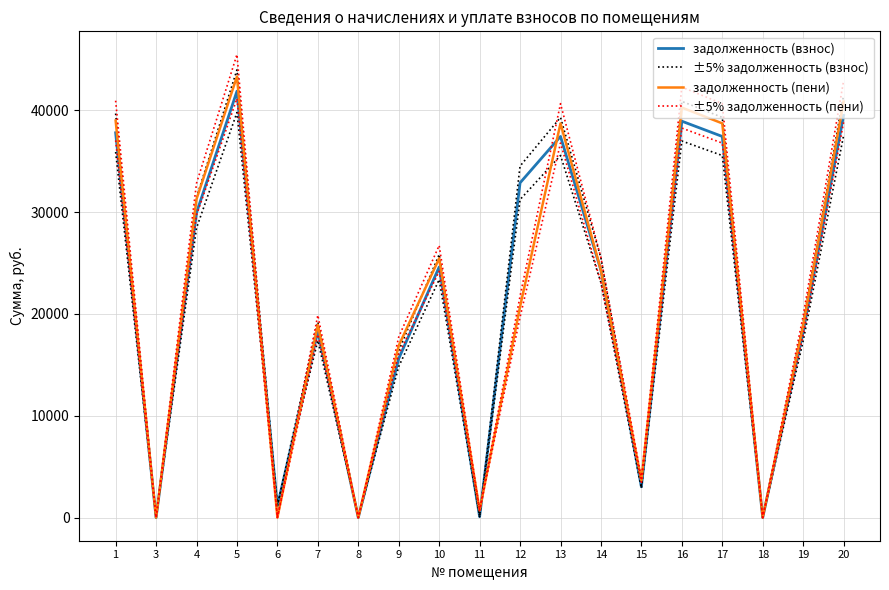

What is the difference between the ±5% задолженность (пени) values at 14 and 12?

3761.8